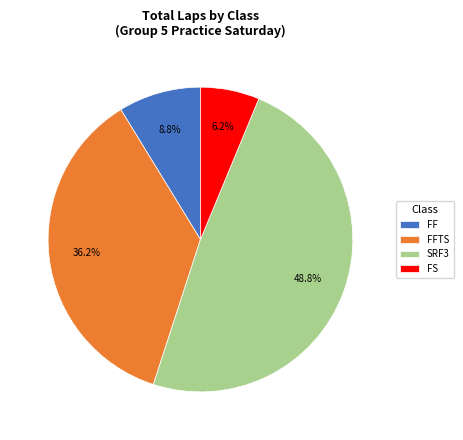

Which has a higher value, FS or FF?

FF